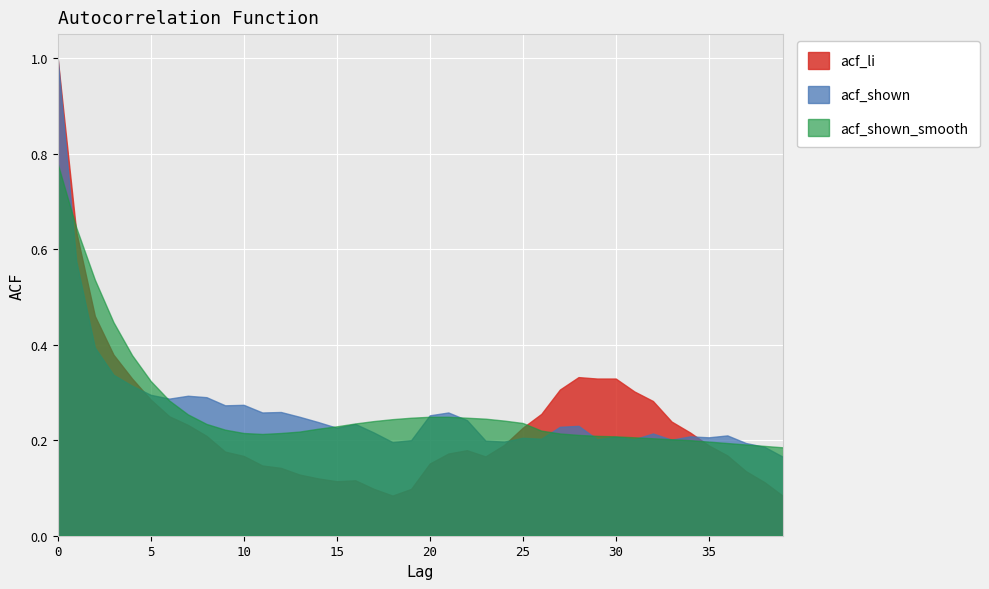

Where is acf_li nearest to the value 0?

39